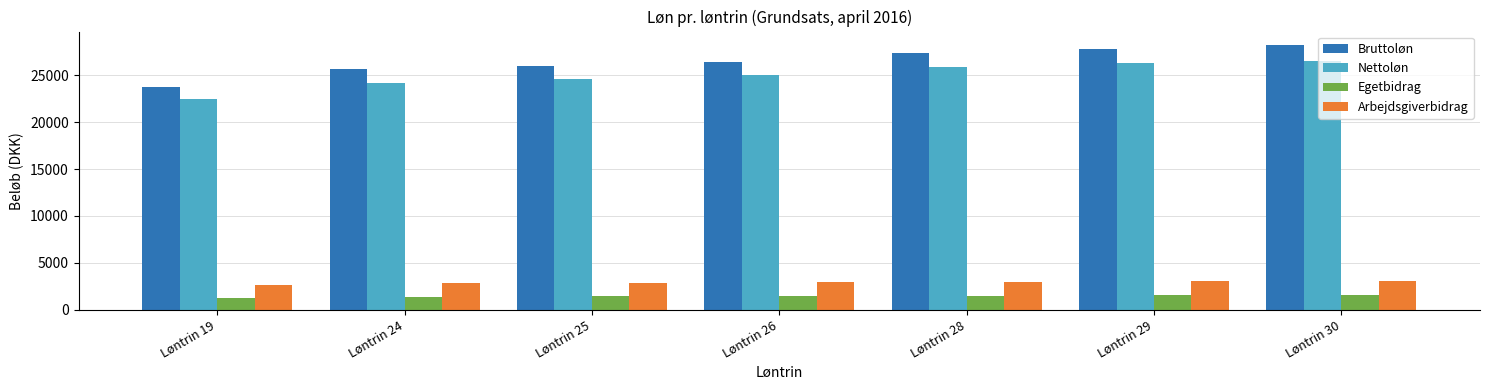

What is the value of the Egetbidrag bar at the 7th from the left?

1549.7